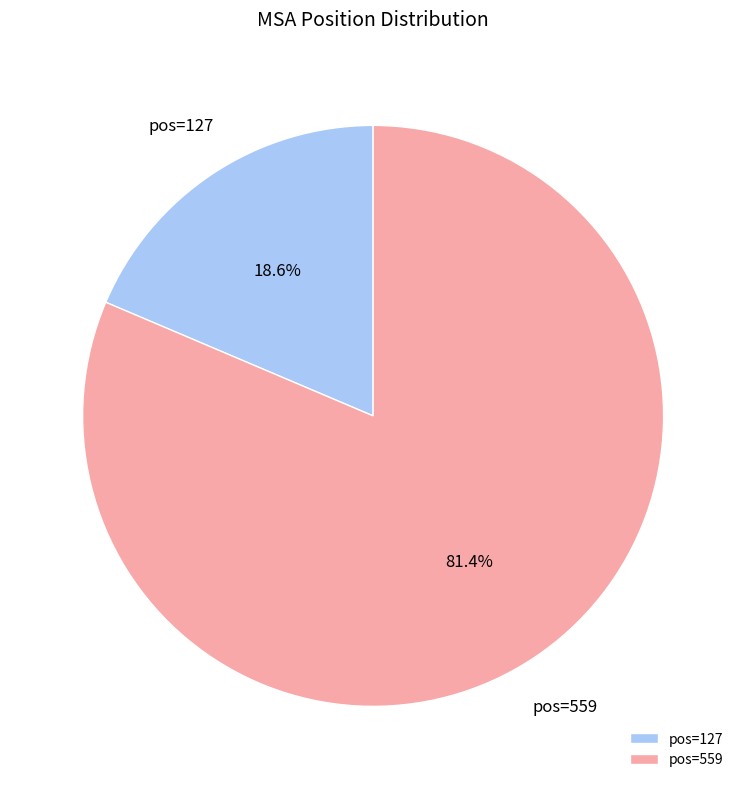

Rank the categories by value from highest to lowest.

pos=559, pos=127